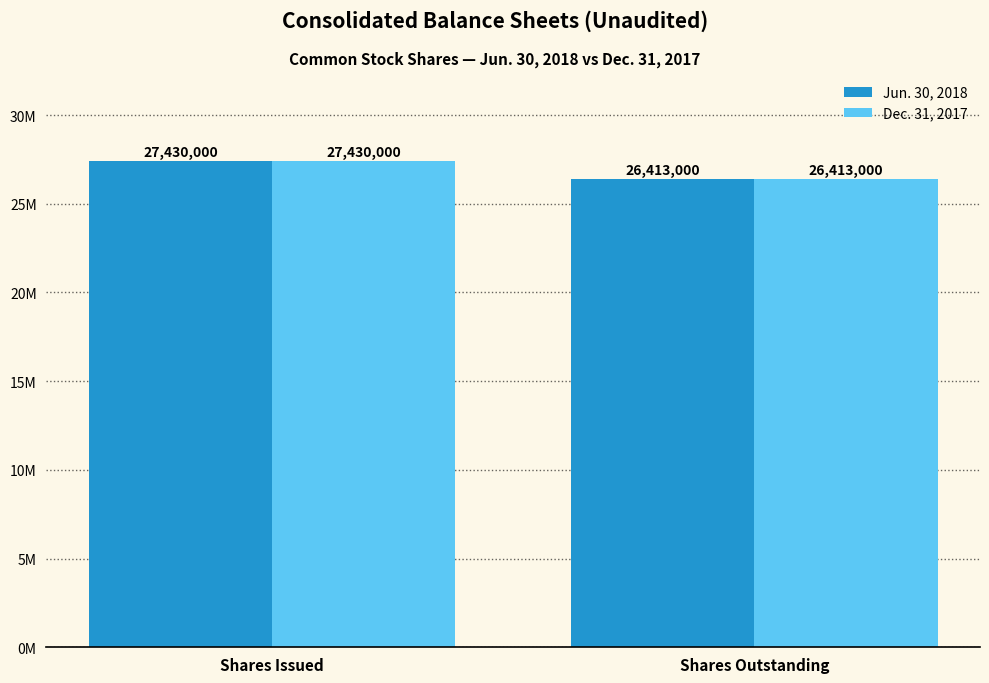

What is the difference between the maximum and minimum values in the Jun. 30, 2018 series?

1017000